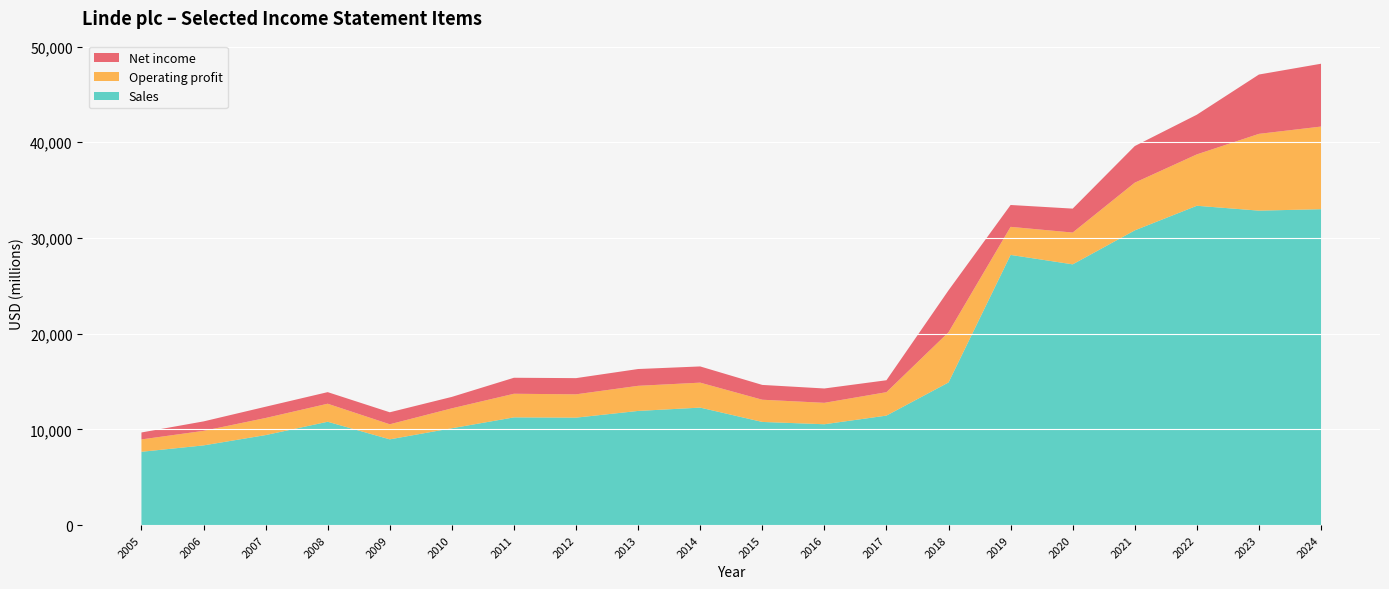

Reading right to left, what are all the values shown in this chart?

Sales: 2024=33005	2023=32854	2022=33364	2021=30793	2020=27243	2019=28228	2018=14900	2017=11437	2016=10534	2015=10776	2014=12273	2013=11925	2012=11224	2011=11252	2010=10116	2009=8956	2008=10796	2007=9402	2006=8324	2005=7656
Operating profit: 2024=8635	2023=8024	2022=5369	2021=4984	2020=3322	2019=2933	2018=5247	2017=2448	2016=2238	2015=2321	2014=2608	2013=2625	2012=2437	2011=2468	2010=2082	2009=1575	2008=1883	2007=1786	2006=1519	2005=1293
Net income: 2024=6565	2023=6199	2022=4147	2021=3826	2020=2501	2019=2285	2018=4381	2017=1247	2016=1500	2015=1547	2014=1694	2013=1755	2012=1692	2011=1672	2010=1195	2009=1254	2008=1211	2007=1177	2006=988	2005=726